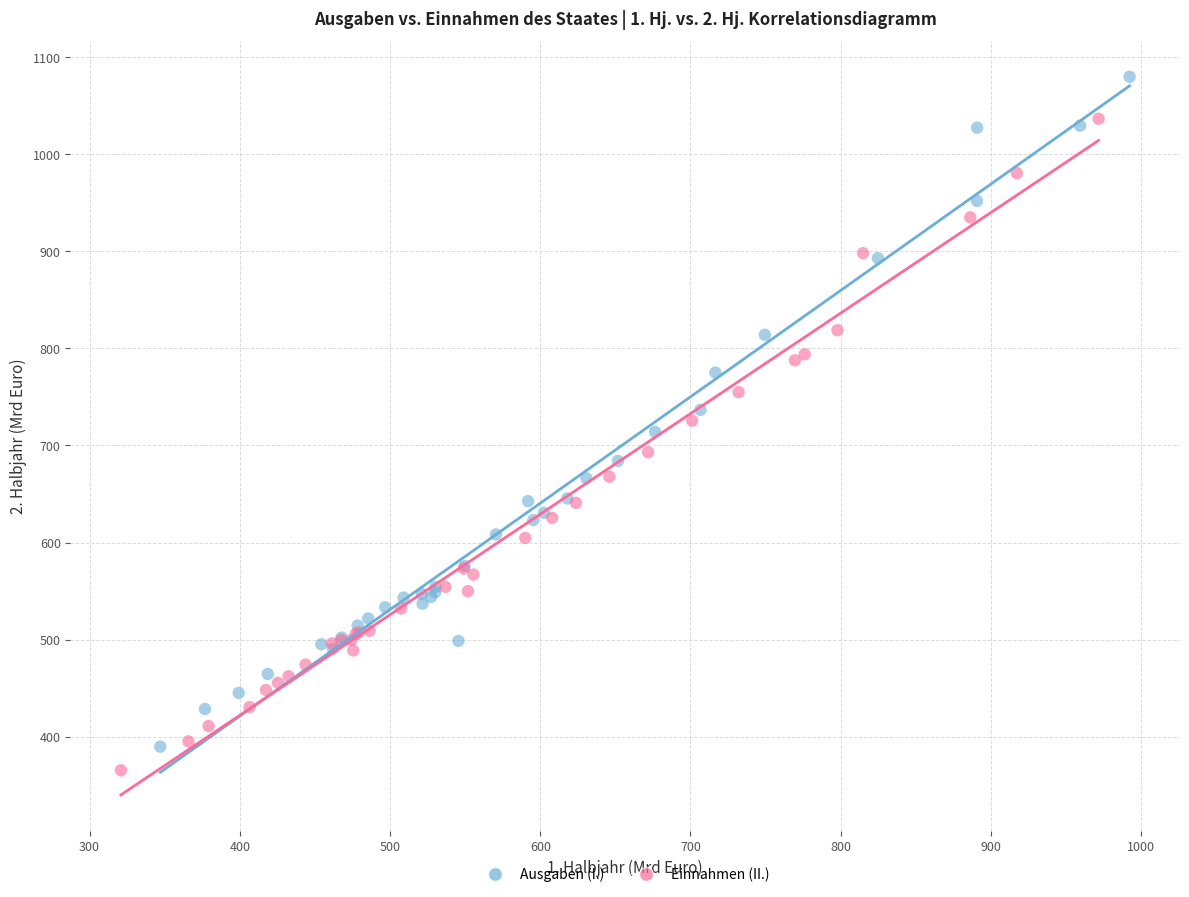

Which series reaches the maximum Y coordinate?

Ausgaben (I.)